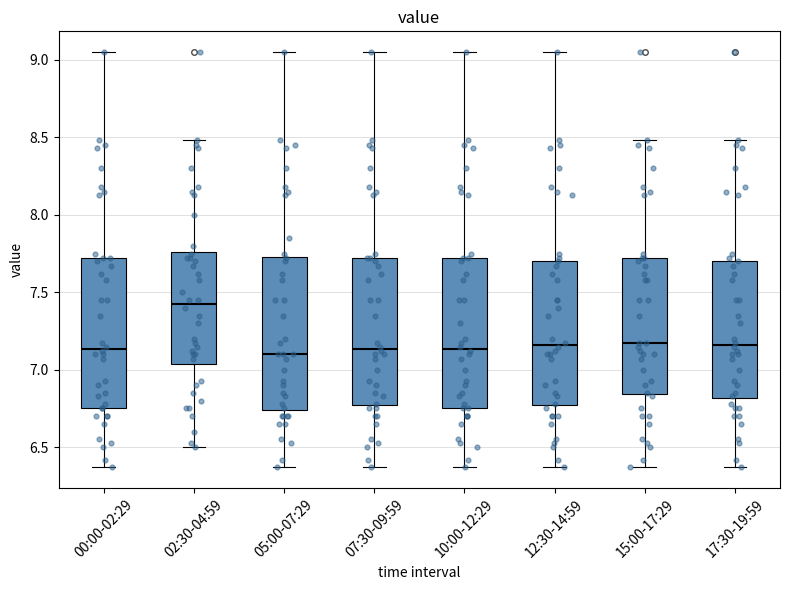

Reading left to right, read every box against the y-axis: the position of its median line, the range the box covers, and the ends of its whiskers. The values are not printed on the chart, so give them approximately, as read against the axis.

00:00-02:29: median 7.15, box 6.75 to 7.70, whiskers 6.35 to 9.05
02:30-04:59: median 7.45, box 7.05 to 7.75, whiskers 6.50 to 8.50
05:00-07:29: median 7.10, box 6.75 to 7.75, whiskers 6.35 to 9.05
07:30-09:59: median 7.15, box 6.75 to 7.70, whiskers 6.35 to 9.05
10:00-12:29: median 7.15, box 6.75 to 7.70, whiskers 6.35 to 9.05
12:30-14:59: median 7.15, box 6.75 to 7.70, whiskers 6.35 to 9.05
15:00-17:29: median 7.15, box 6.85 to 7.70, whiskers 6.35 to 8.50
17:30-19:59: median 7.15, box 6.80 to 7.70, whiskers 6.35 to 8.50